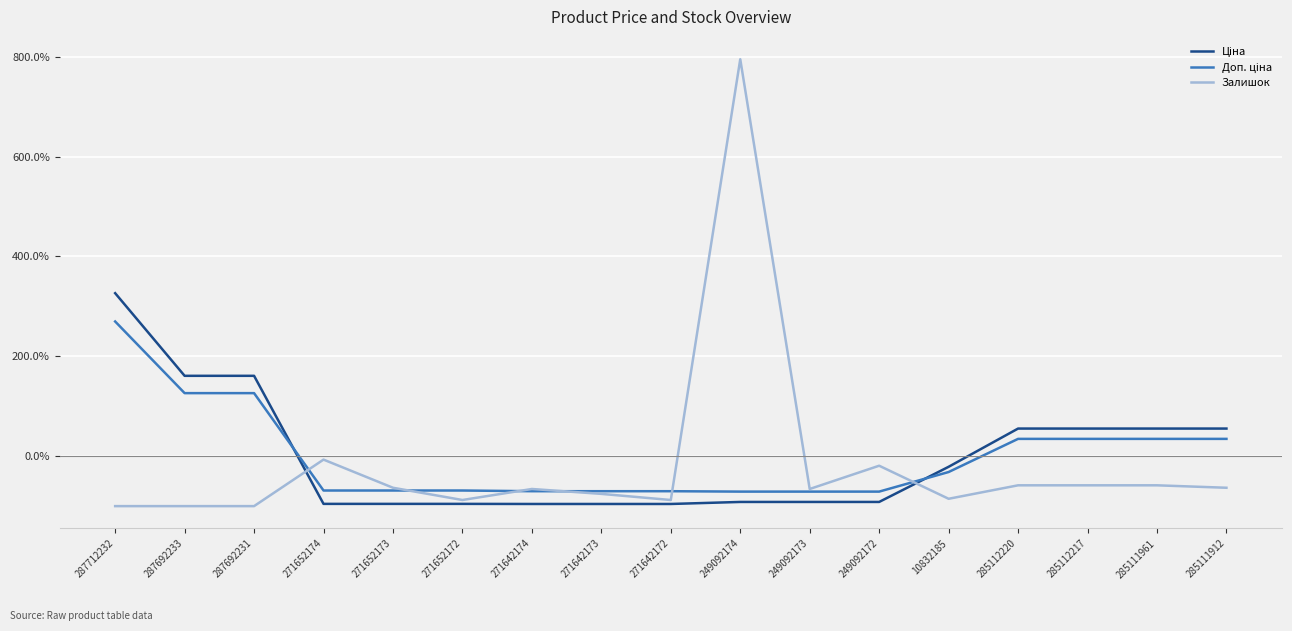

Read the Залишок value at 287692231.

-100.0